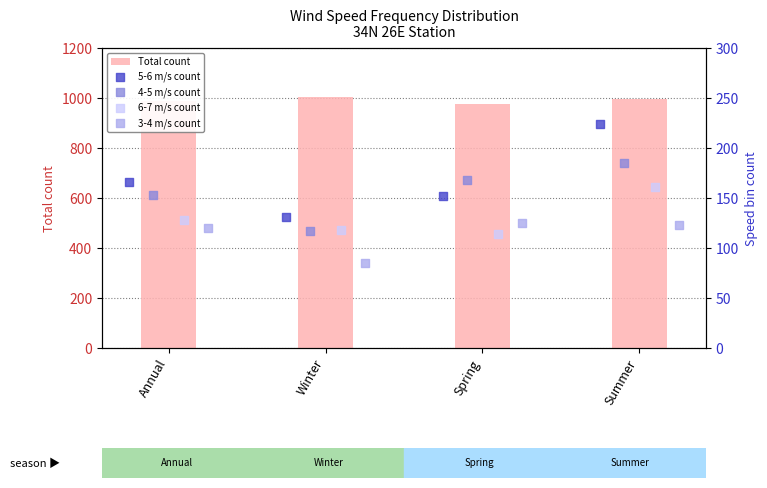

What is the difference between the maximum and minimum values in the Total count series?

28